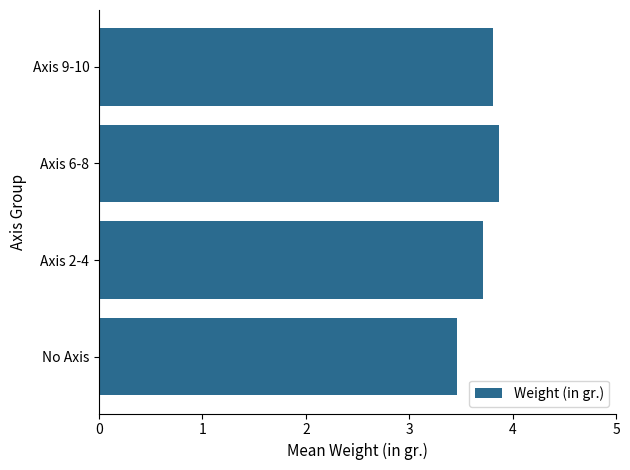

List the labels in order of value, largest first.

Axis 6-8, Axis 9-10, Axis 2-4, No Axis